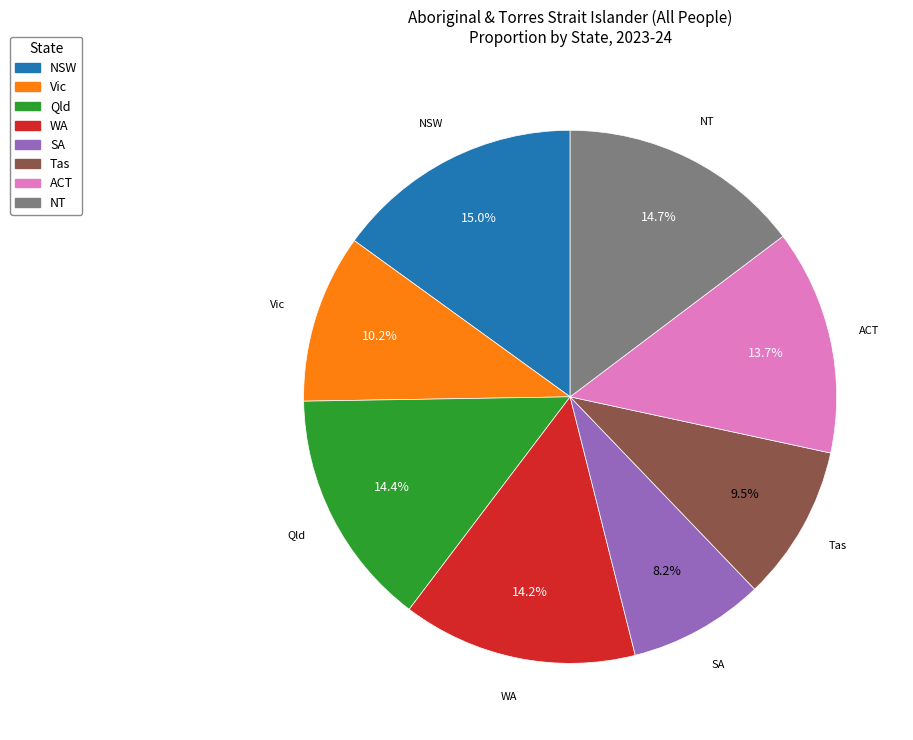

Is the sum of Tas and NT greater than half?

No